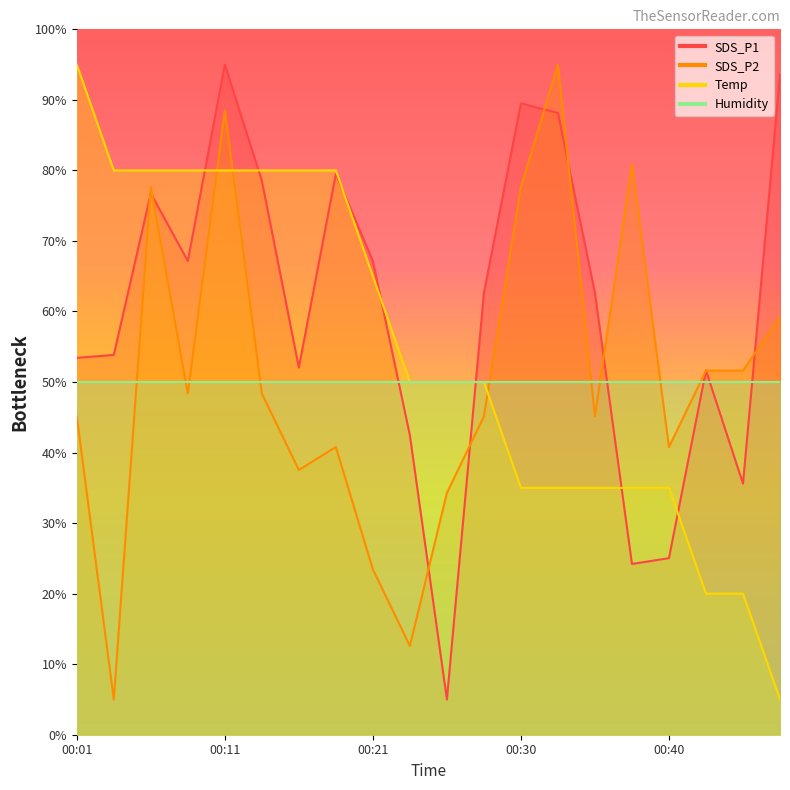

Where does the Temp series first go above 50?

00:01